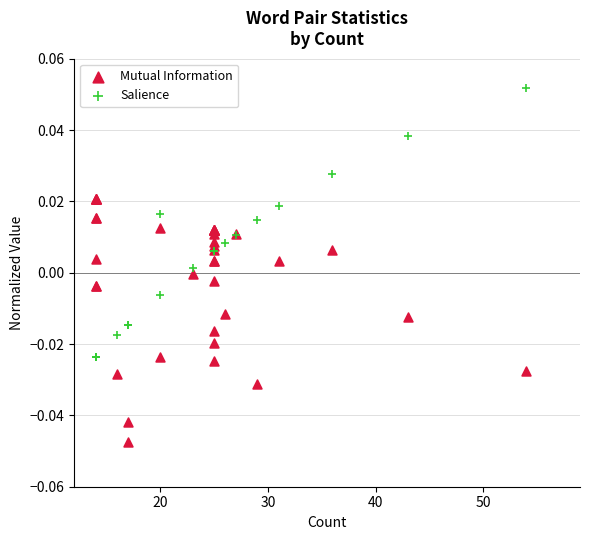

Which series has the largest Y range (max minus min)?

Salience